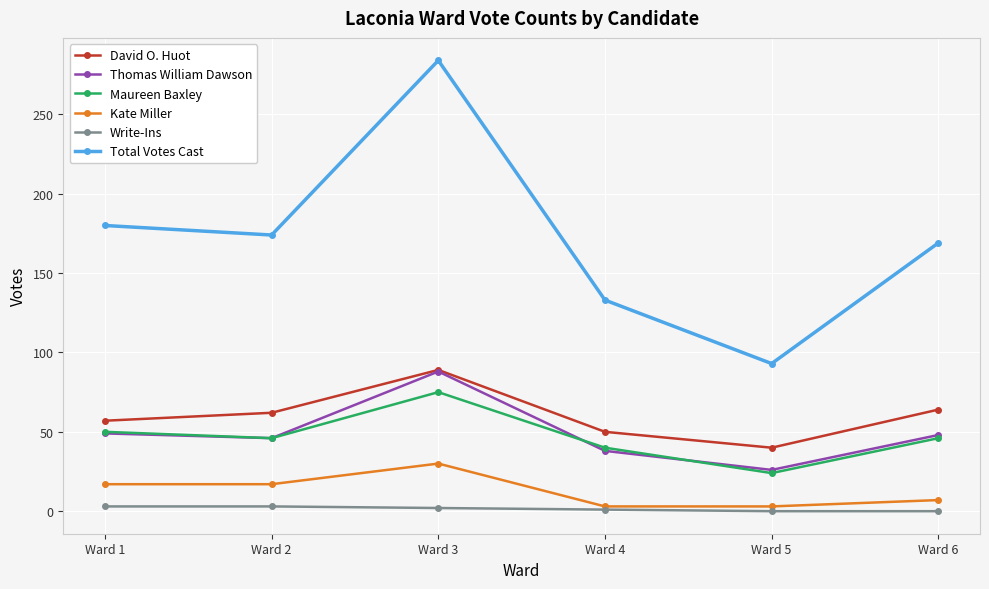

What is the total value across all series at Ward 3?

568